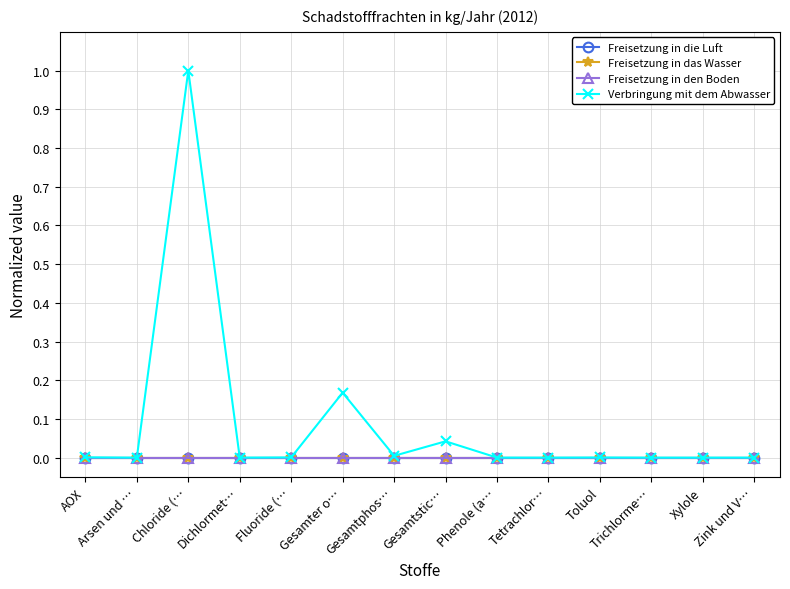

What is the greatest value displayed?

1.0